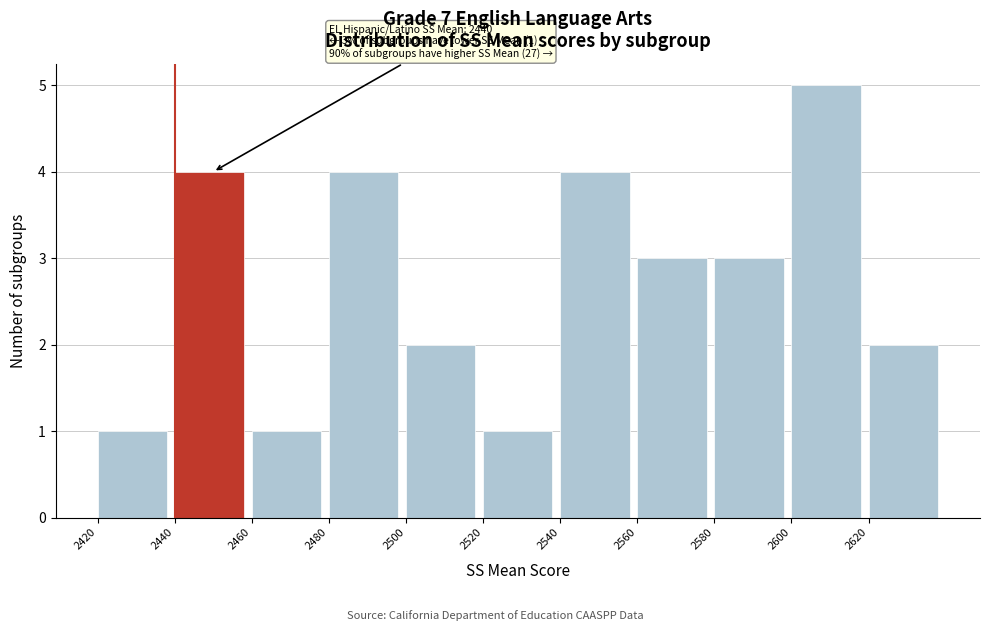

Over which range of the x-axis is the bar tallest?

2600 to 2620